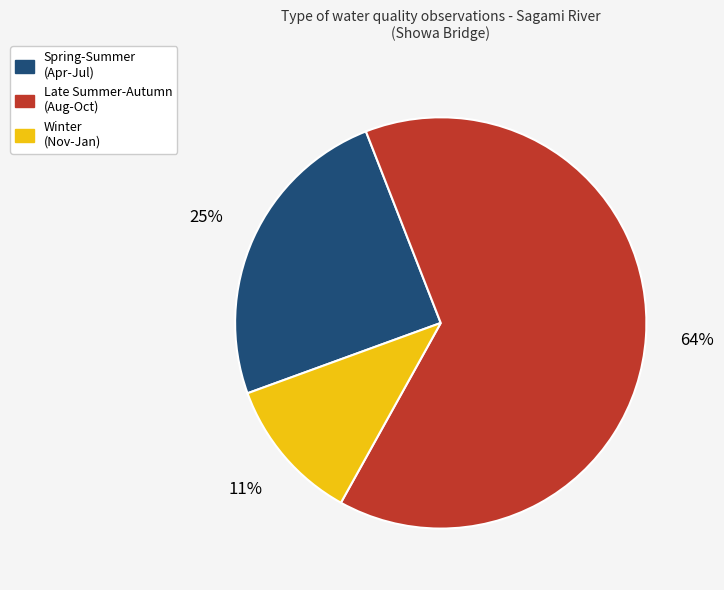

How many segments does this pie chart have?

3